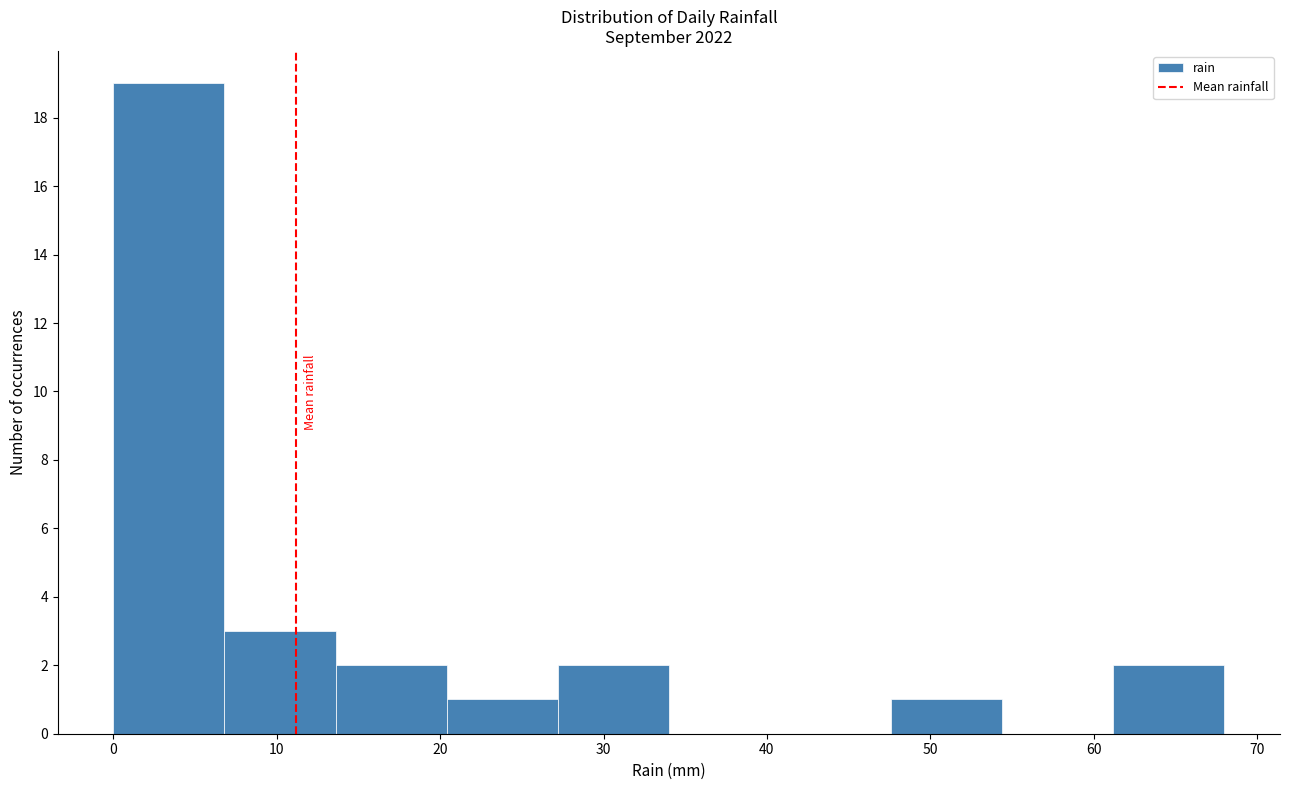

Reading left to right, transcribe this chart: for each bar, give the range it covers on the x-axis and its height. Neither the bar edges nor the heights are printed on the chart, so give them approximately, as read against the axes.

0.0 to 6.8: 19
6.8 to 13.6: 3
13.6 to 20.4: 2
20.4 to 27.2: 1
27.2 to 34.0: 2
34.0 to 40.8: 0
40.8 to 47.6: 0
47.6 to 54.4: 1
54.4 to 61.2: 0
61.2 to 68.0: 2